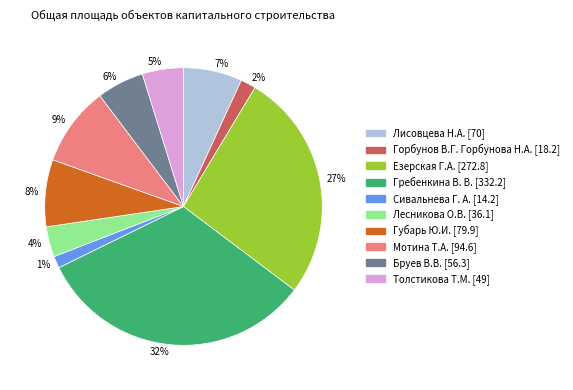

To the nearest percent, what is the average slice percentage?

10%